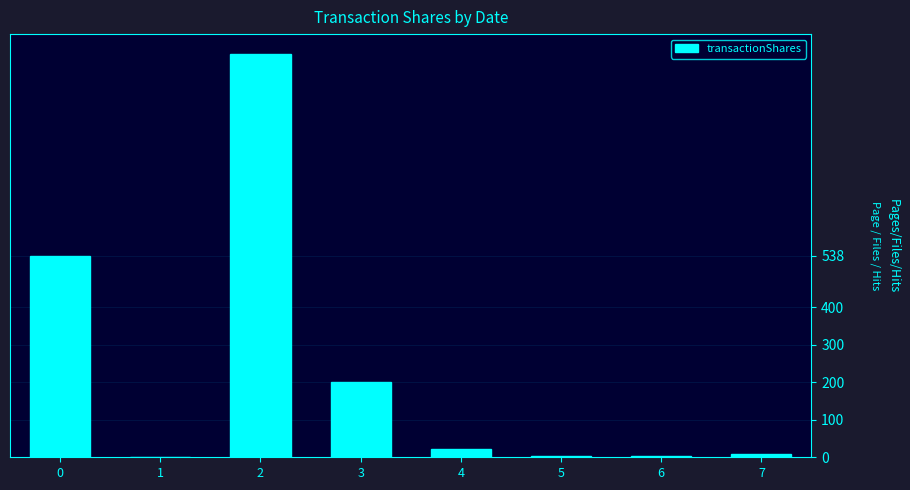

What is the sum of all values?

1856